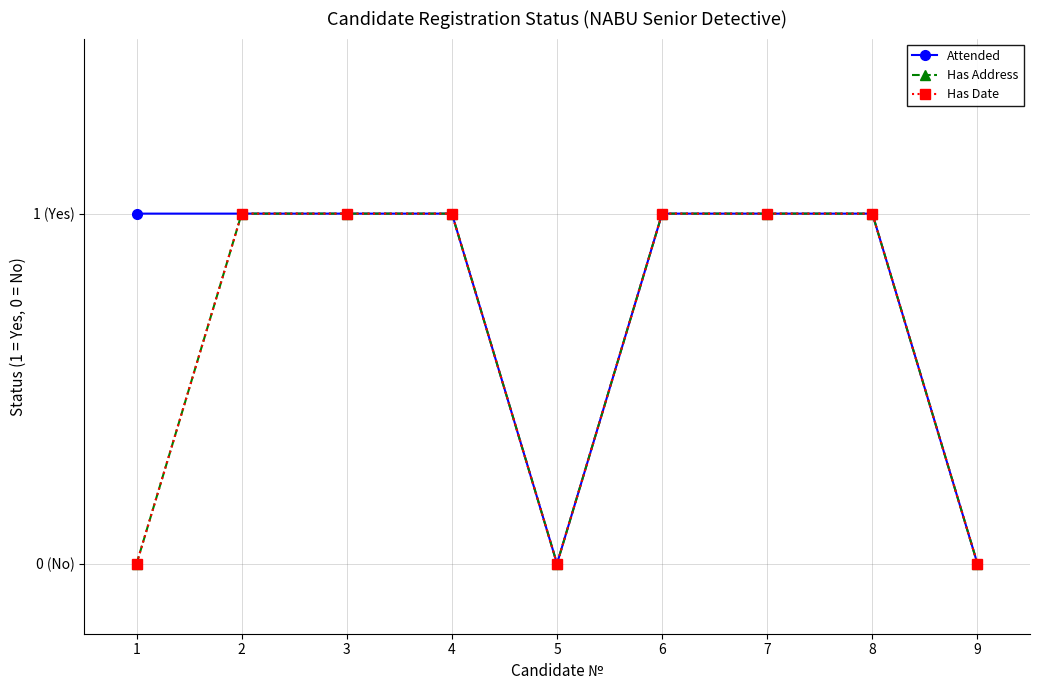

At which category is the sum across all series the highest?

2